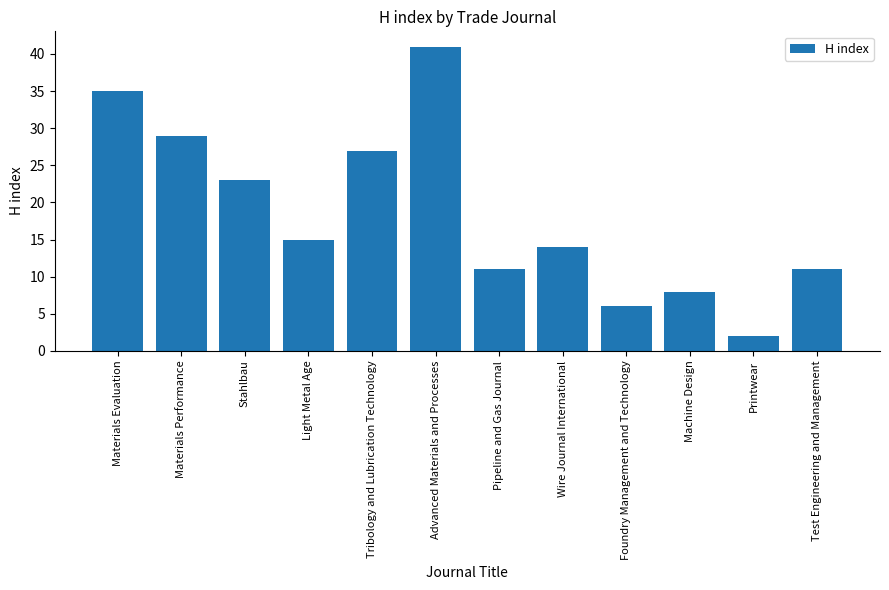

Reading left to right, what are all the values shown in this chart?

Materials Evaluation=35	Materials Performance=29	Stahlbau=23	Light Metal Age=15	Tribology and Lubrication Technology=27	Advanced Materials and Processes=41	Pipeline and Gas Journal=11	Wire Journal International=14	Foundry Management and Technology=6	Machine Design=8	Printwear=2	Test Engineering and Management=11